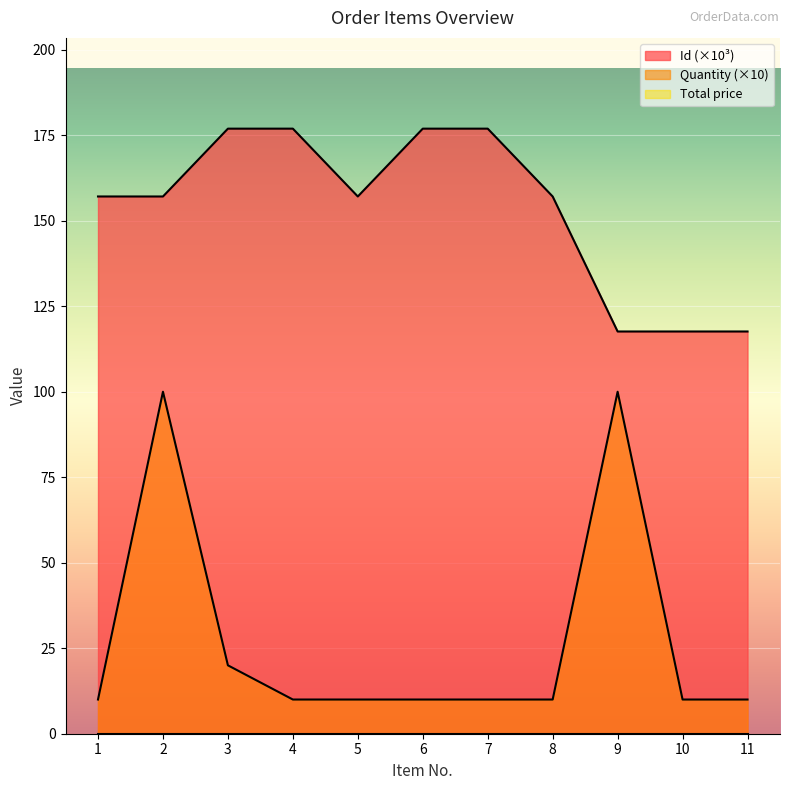

What is the difference between the highest and lowest values at 8?

157.1